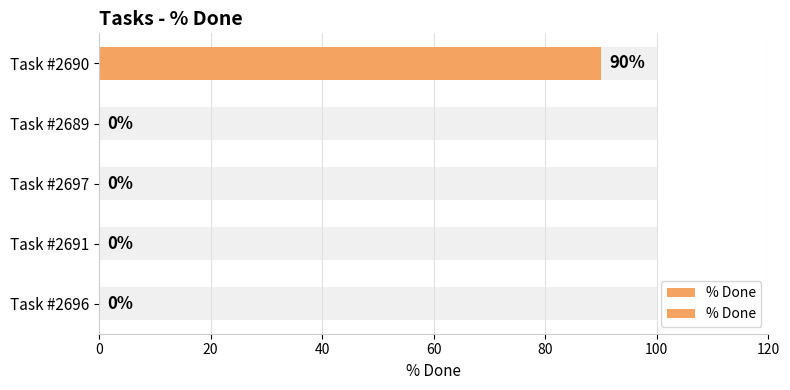

Are the bars grouped side by side (vs. stacked)?

No